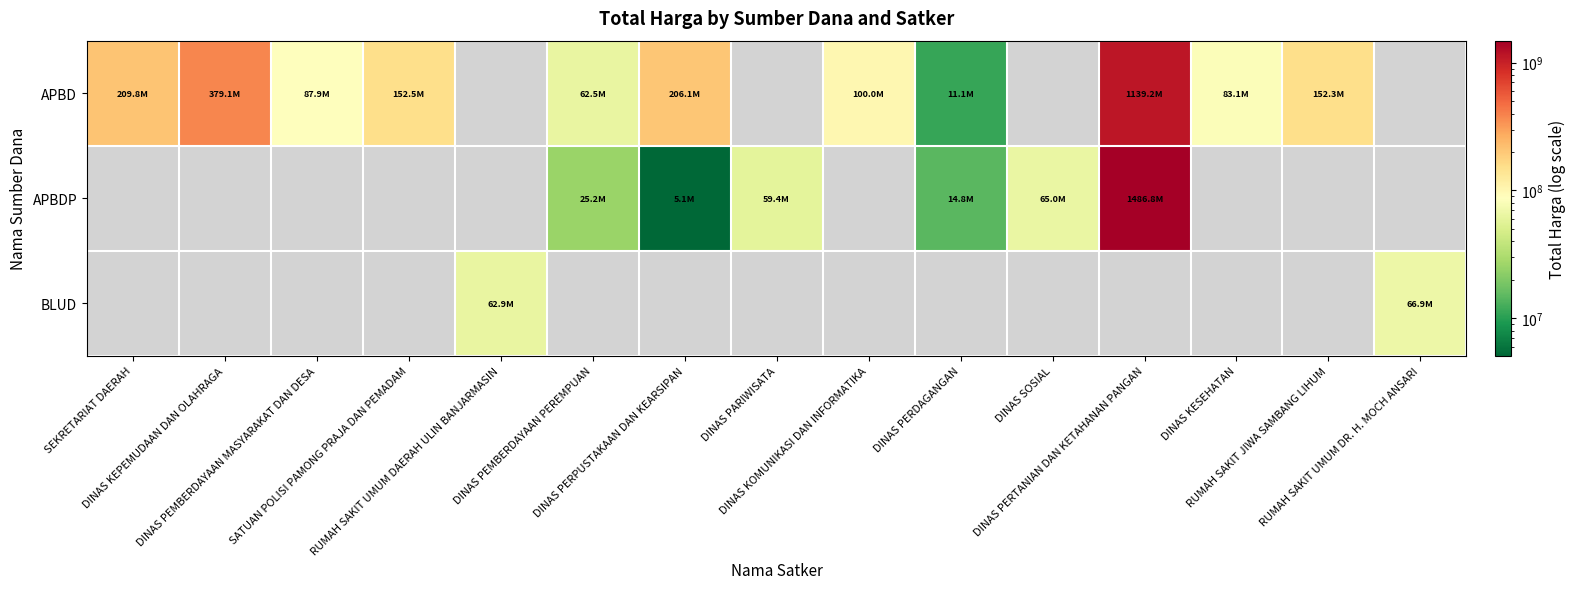

At how many categories does at least one series exceed 241337943?

2